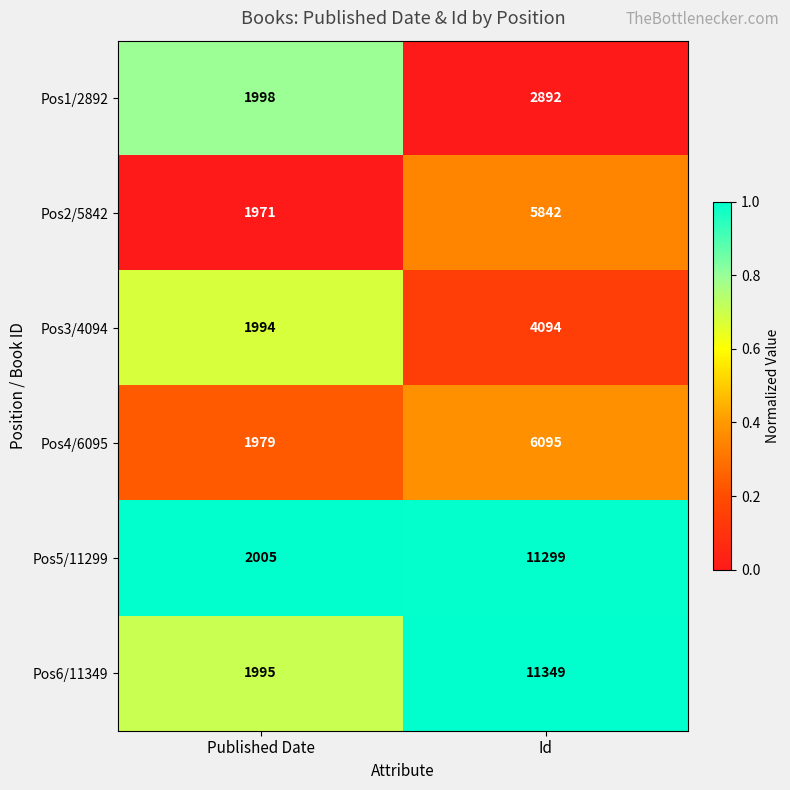

What is the maximum value shown in the chart?

11349